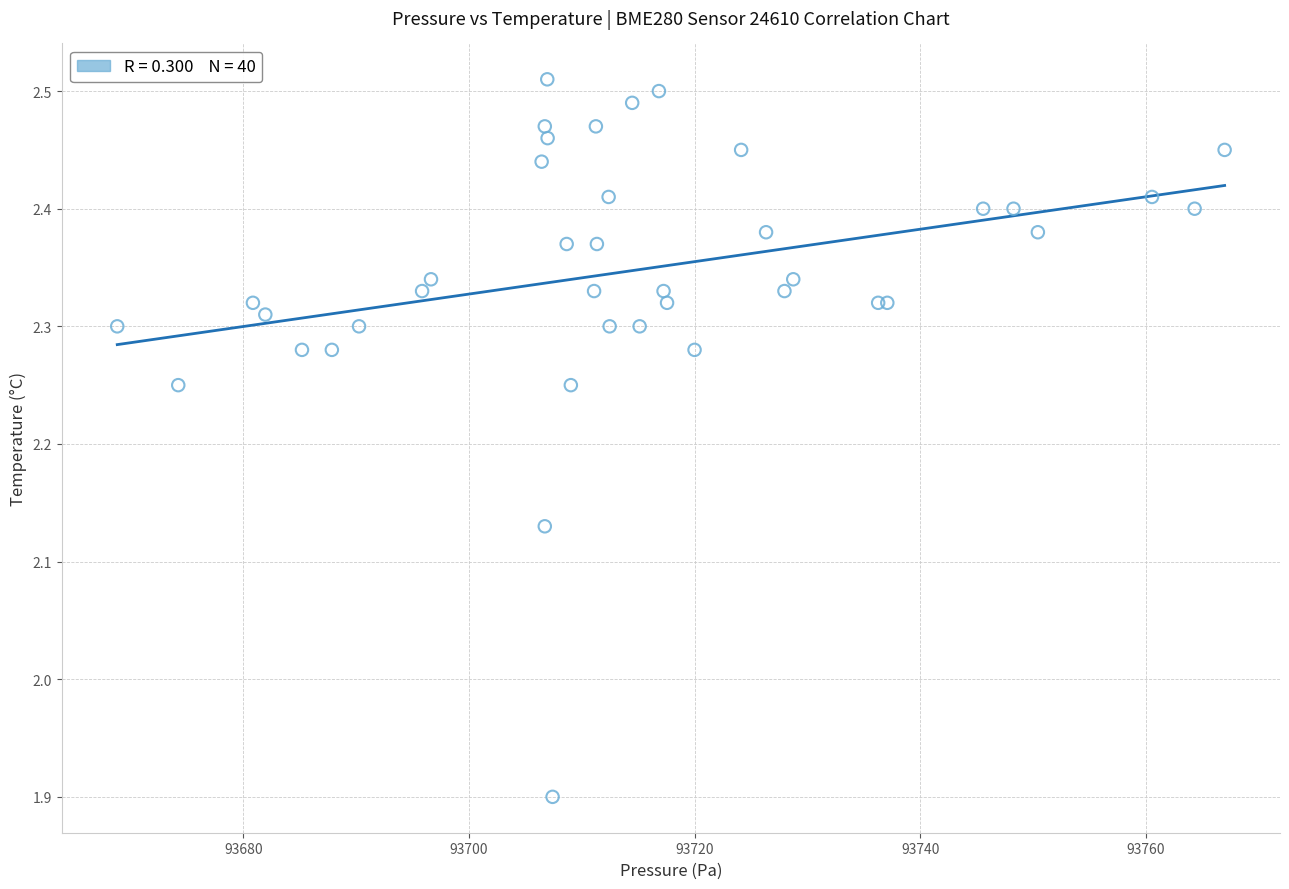

What Y value in the scatter plot is closest to 2?

1.9